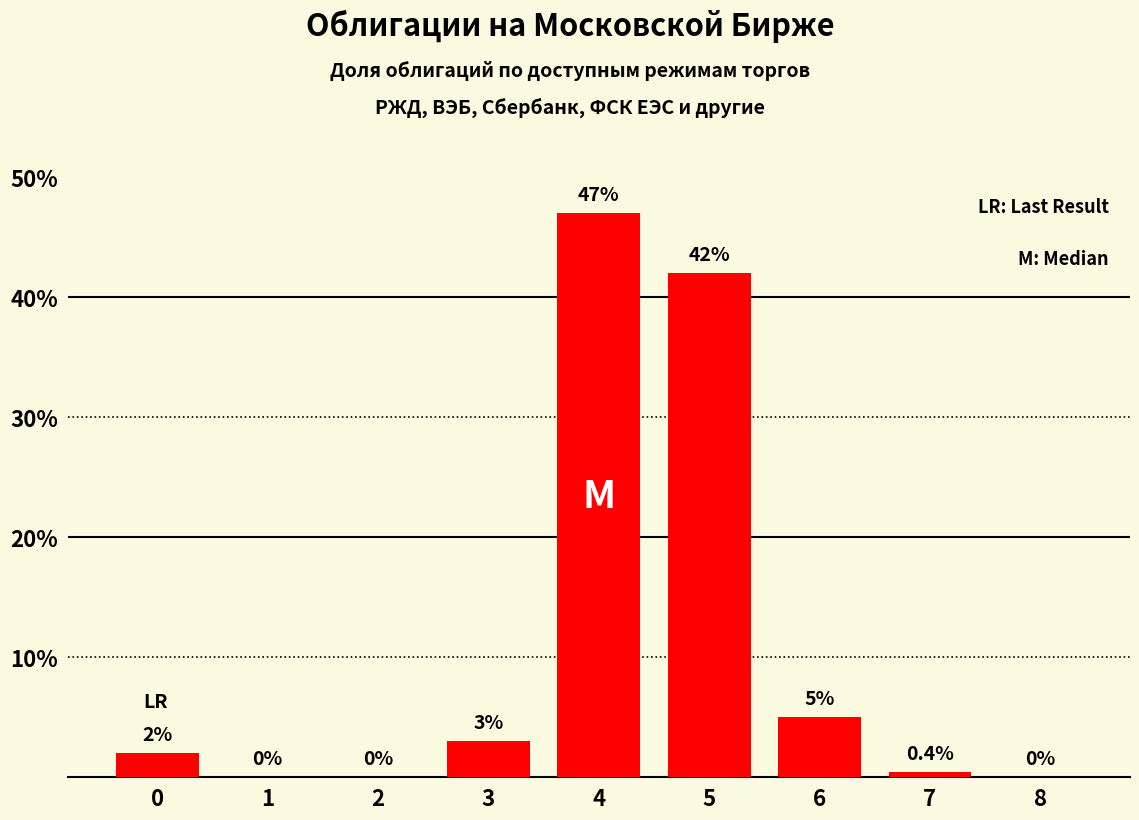

At which label is the value closest to 23?

6